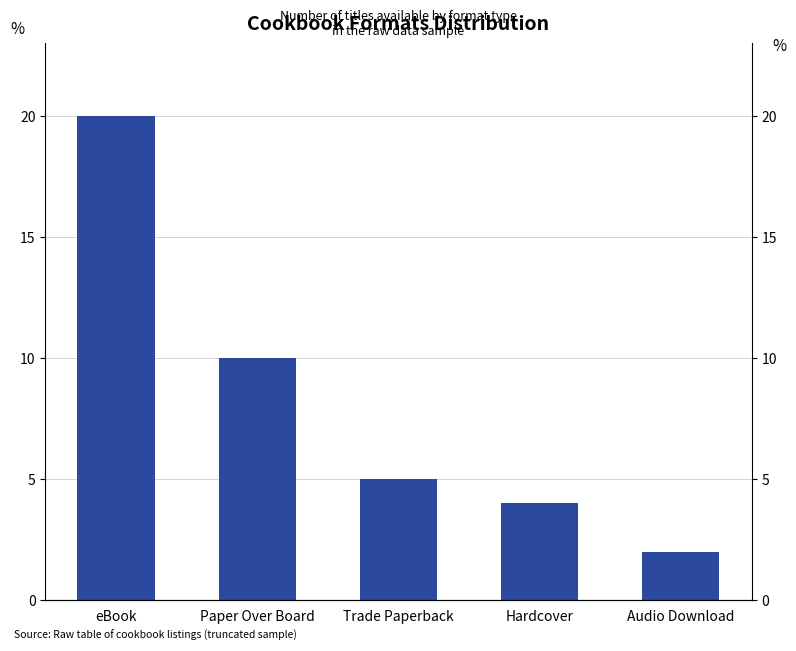

What is the change in value from Paper Over Board to Hardcover?

-6